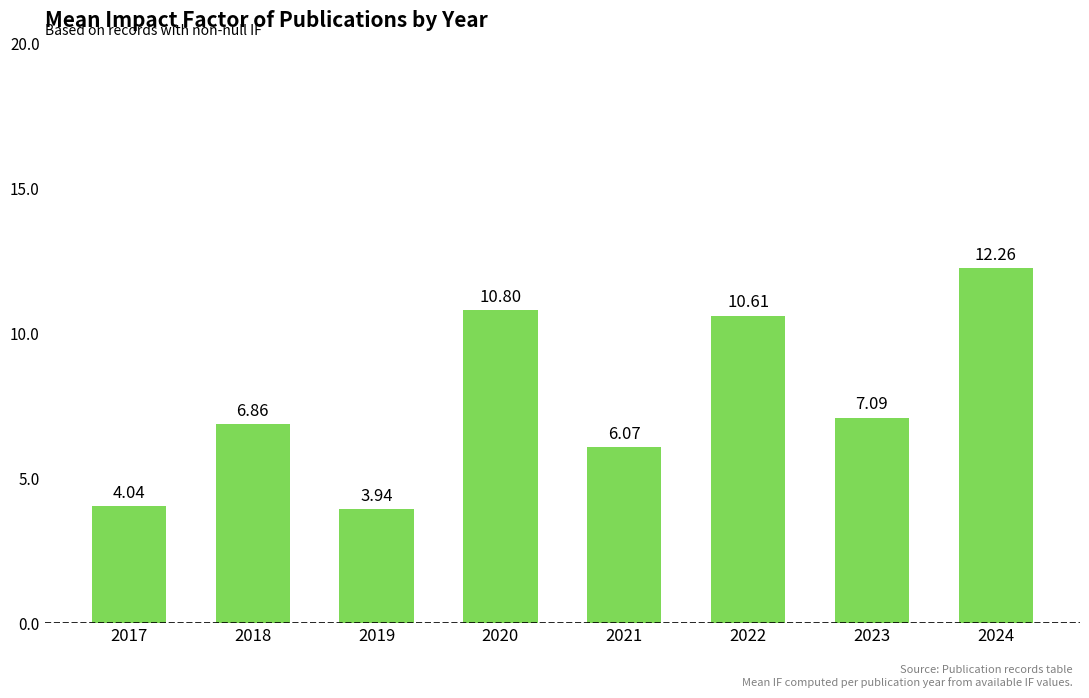

The value at 2020 is 14.1. True or false?

False